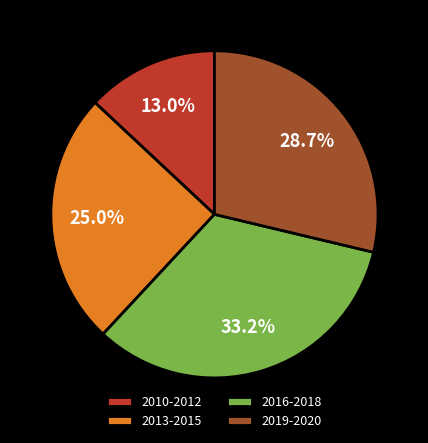

Which slice is the largest?

2016-2018